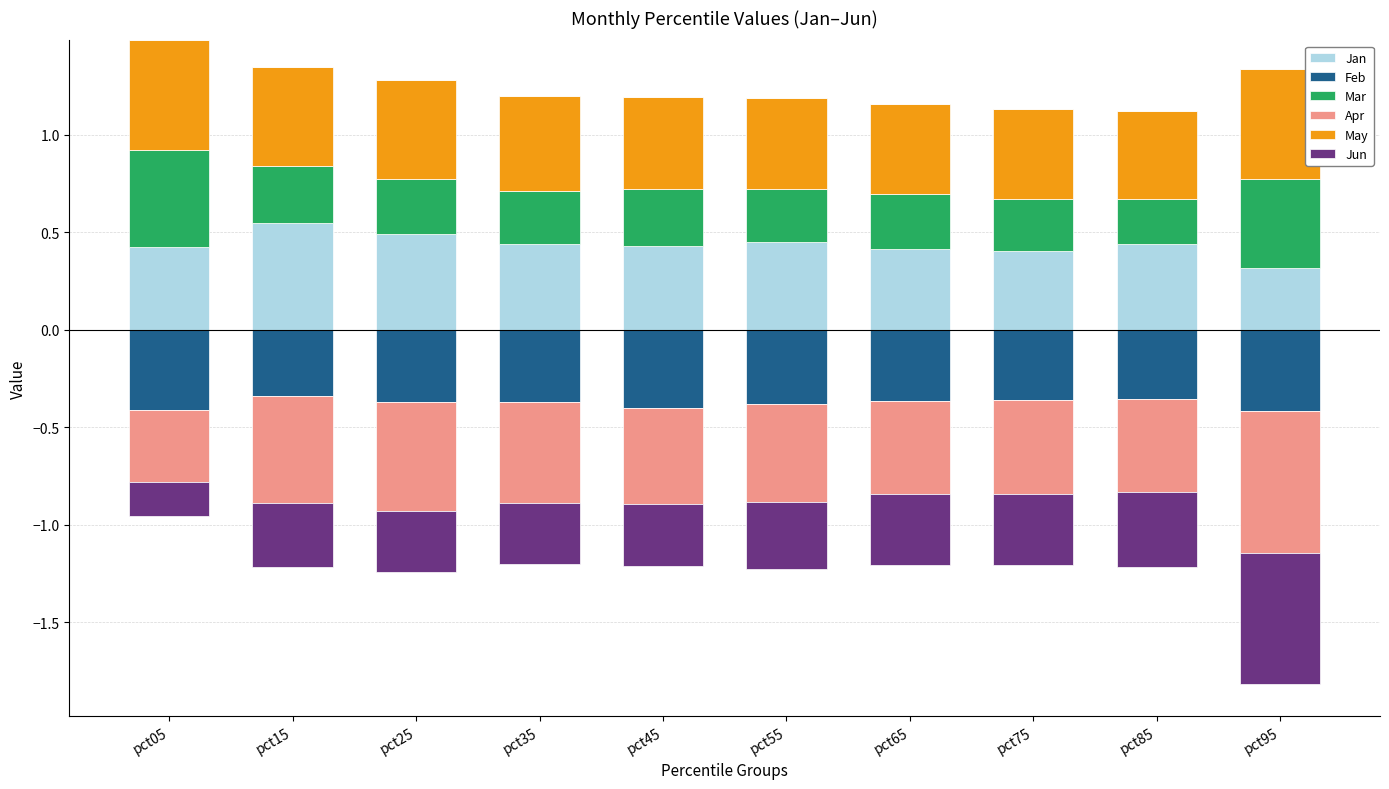

What is the maximum value for May?

0.6